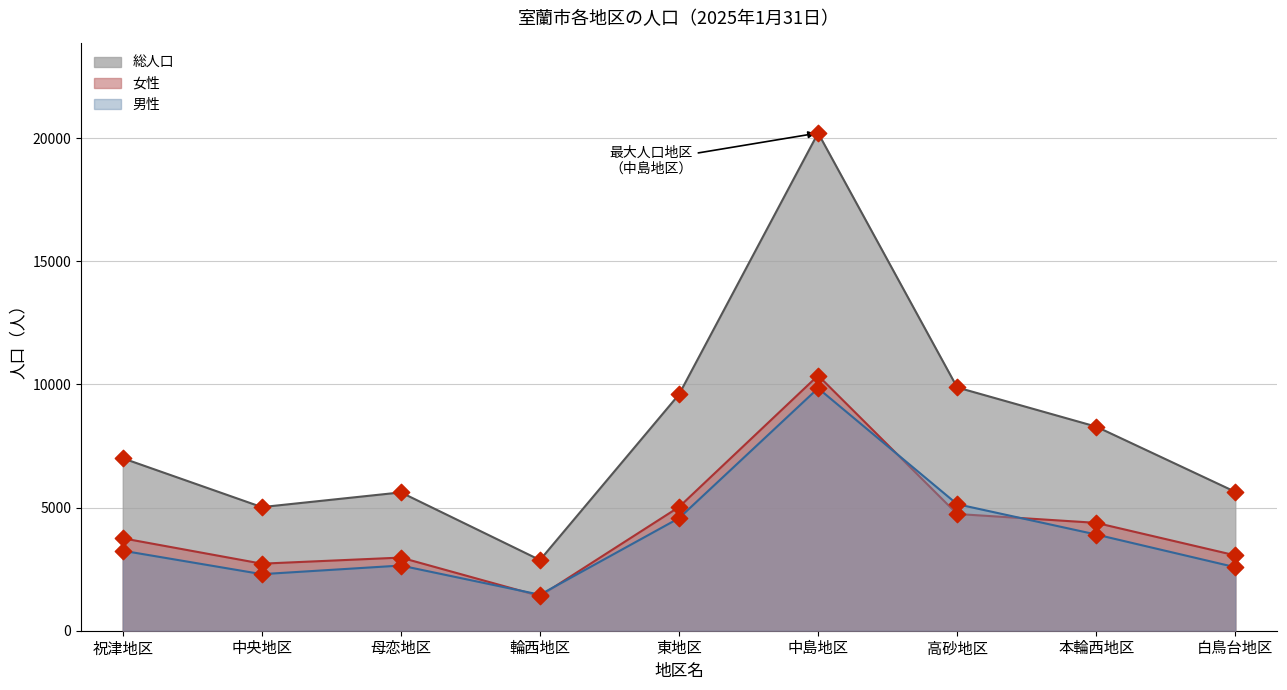

Which series has the widest spread of Y values?

総人口